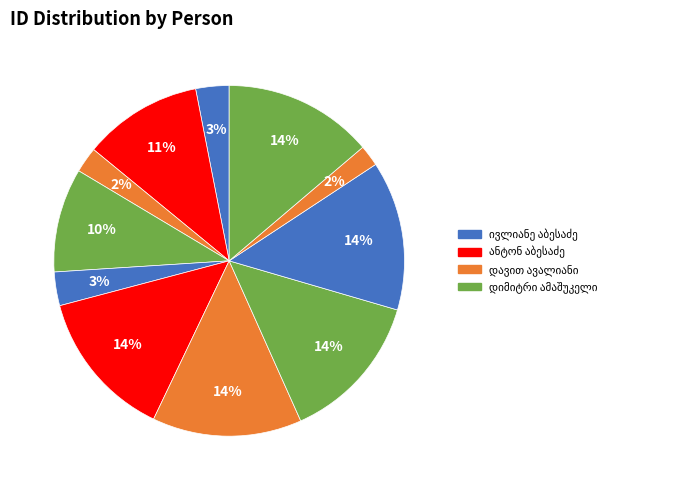

Does მარიამ ავალიანი represent more than half of the total?

No